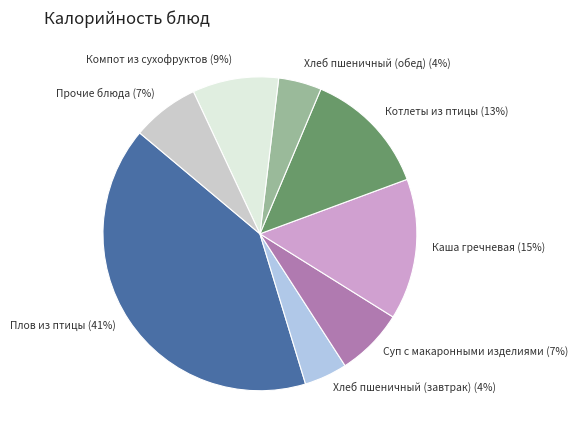

How many slices are in this pie chart?

8